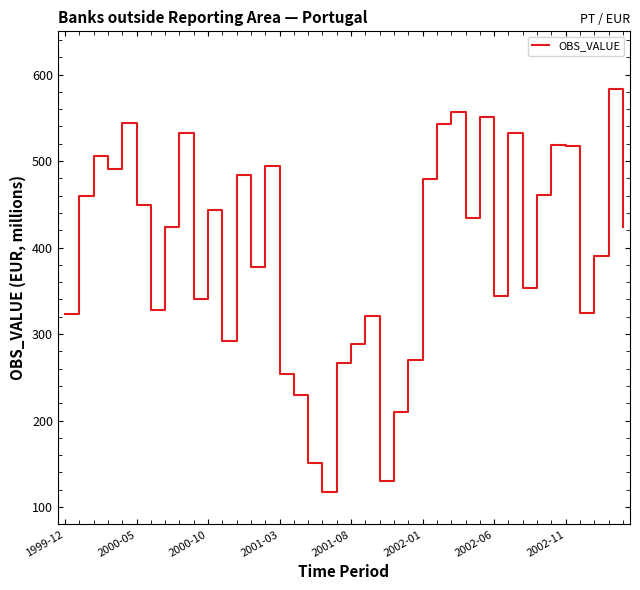

What is the maximum value shown in the chart?

582.8